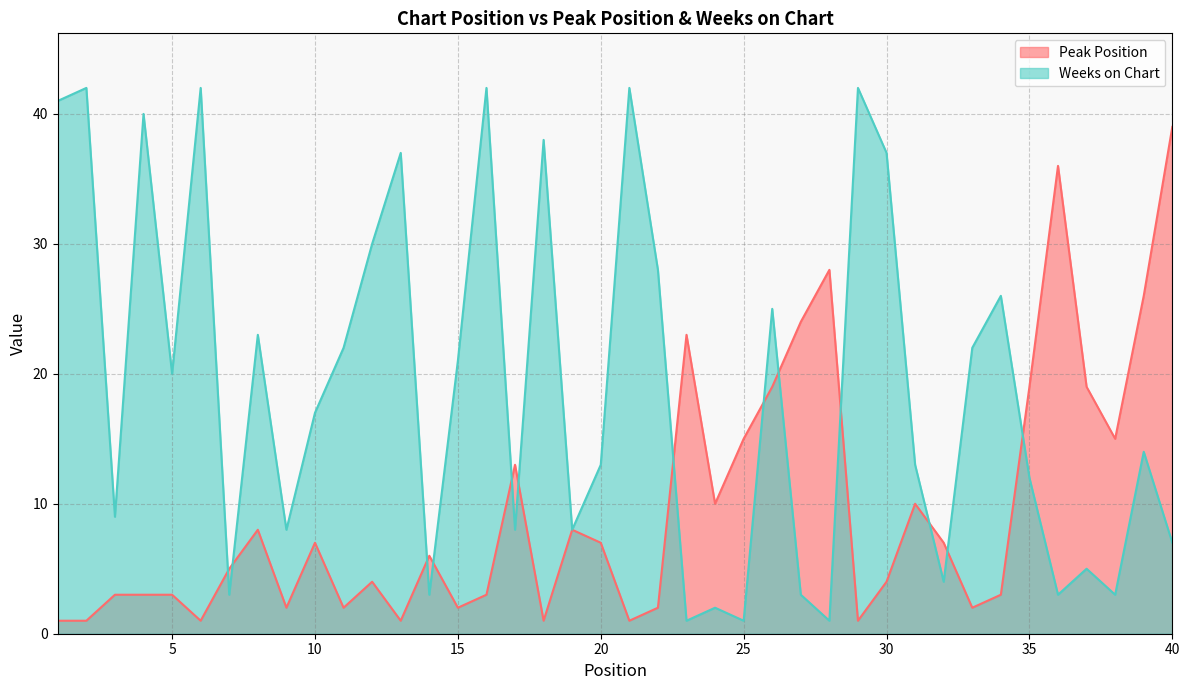

Rank the series at 21 from lowest to highest value.

Peak Position, Weeks on Chart